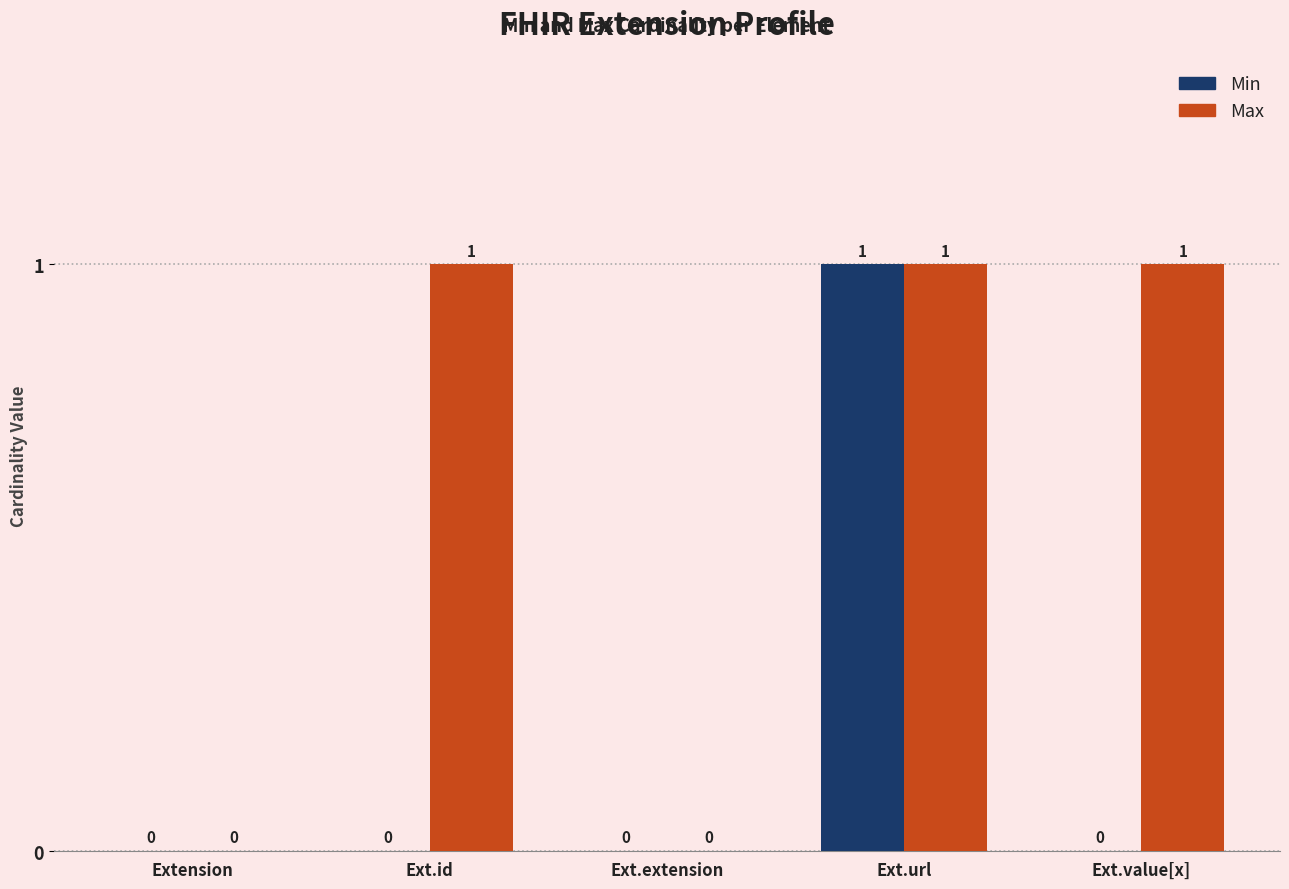

How many groups of bars are there?

5